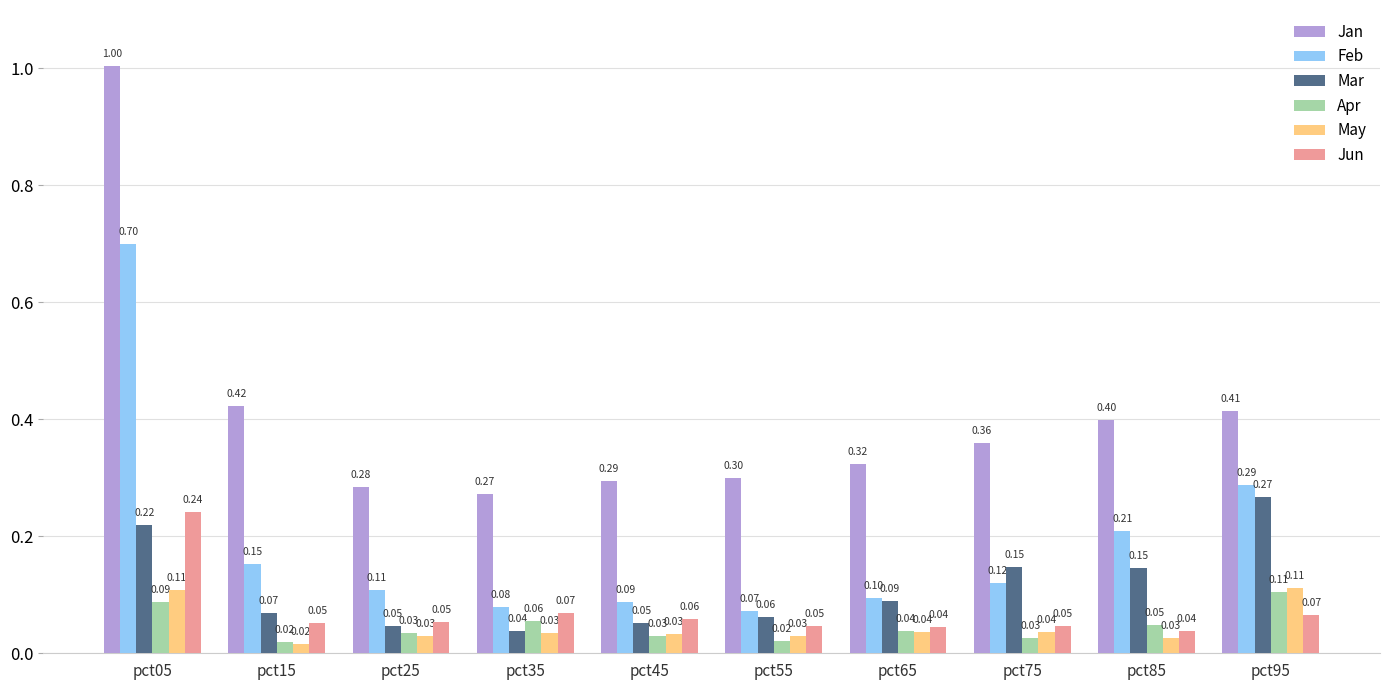

Rank the series at pct05 from highest to lowest value.

Jan, Feb, Jun, Mar, May, Apr